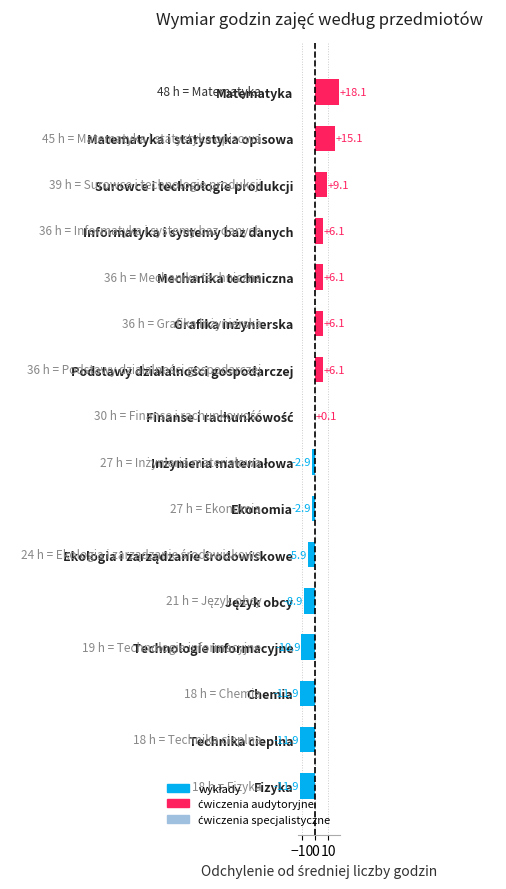

What is the maximum value shown in the chart?

18.1